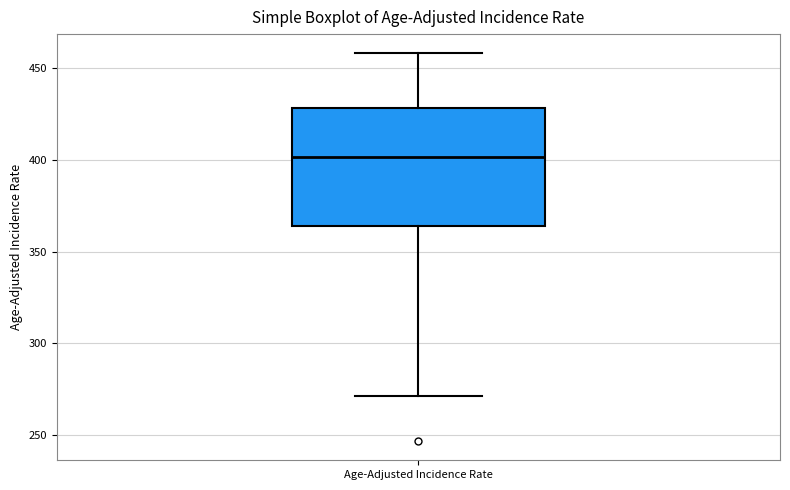

Read this box plot against the y-axis: the position of the median line, the range covered by the box, and the ends of both whiskers. The values are not printed on the chart, so give them approximately, as read against the axis.

median 400, box 365 to 430, whiskers 270 to 460